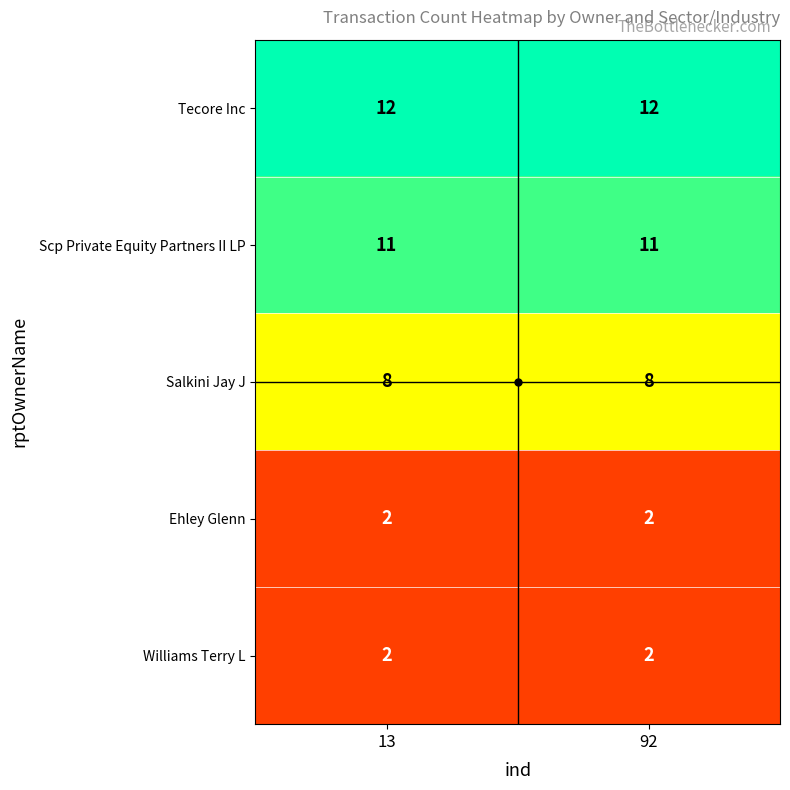

What is the average value of the Salkini Jay J series?

8